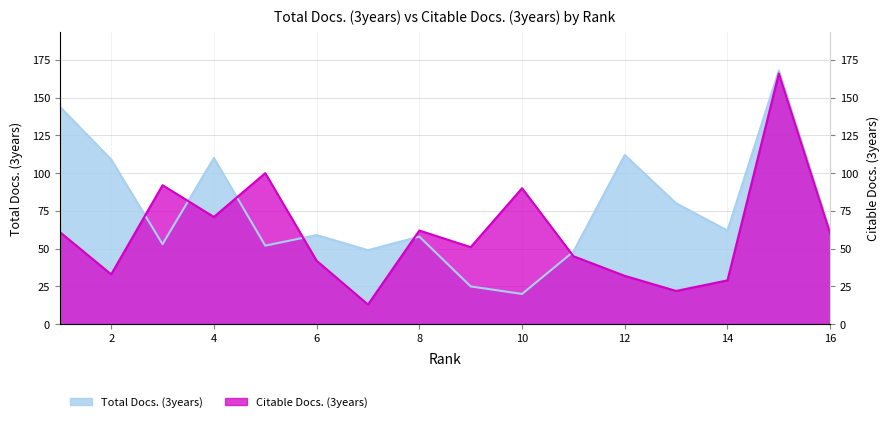

What is the sum of the Total Docs. (3years) values at 8 and 6?

117